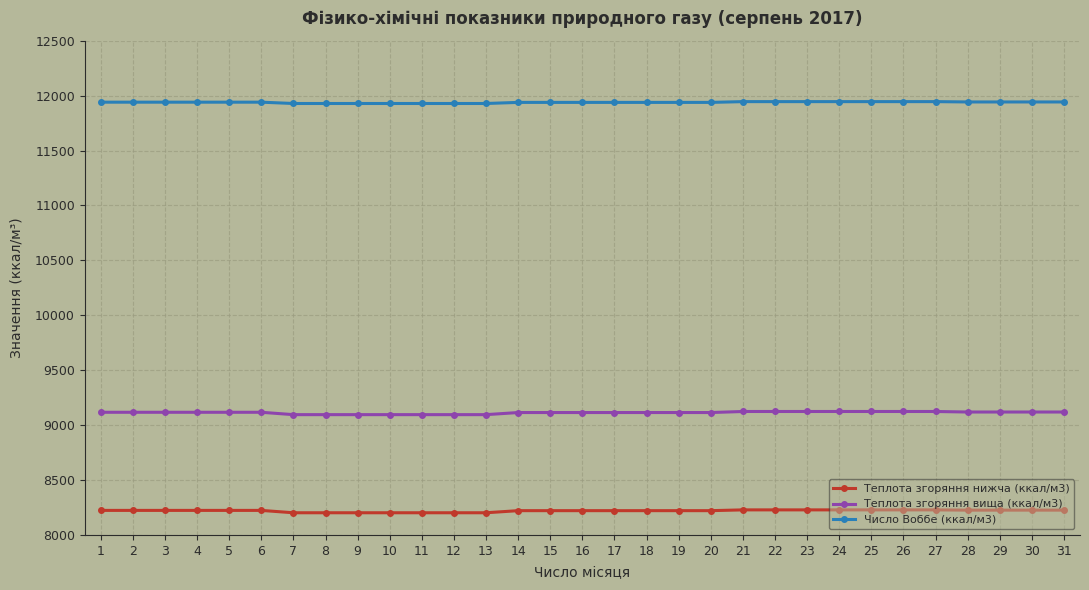

Is this an area chart (filled region under the line)?

No